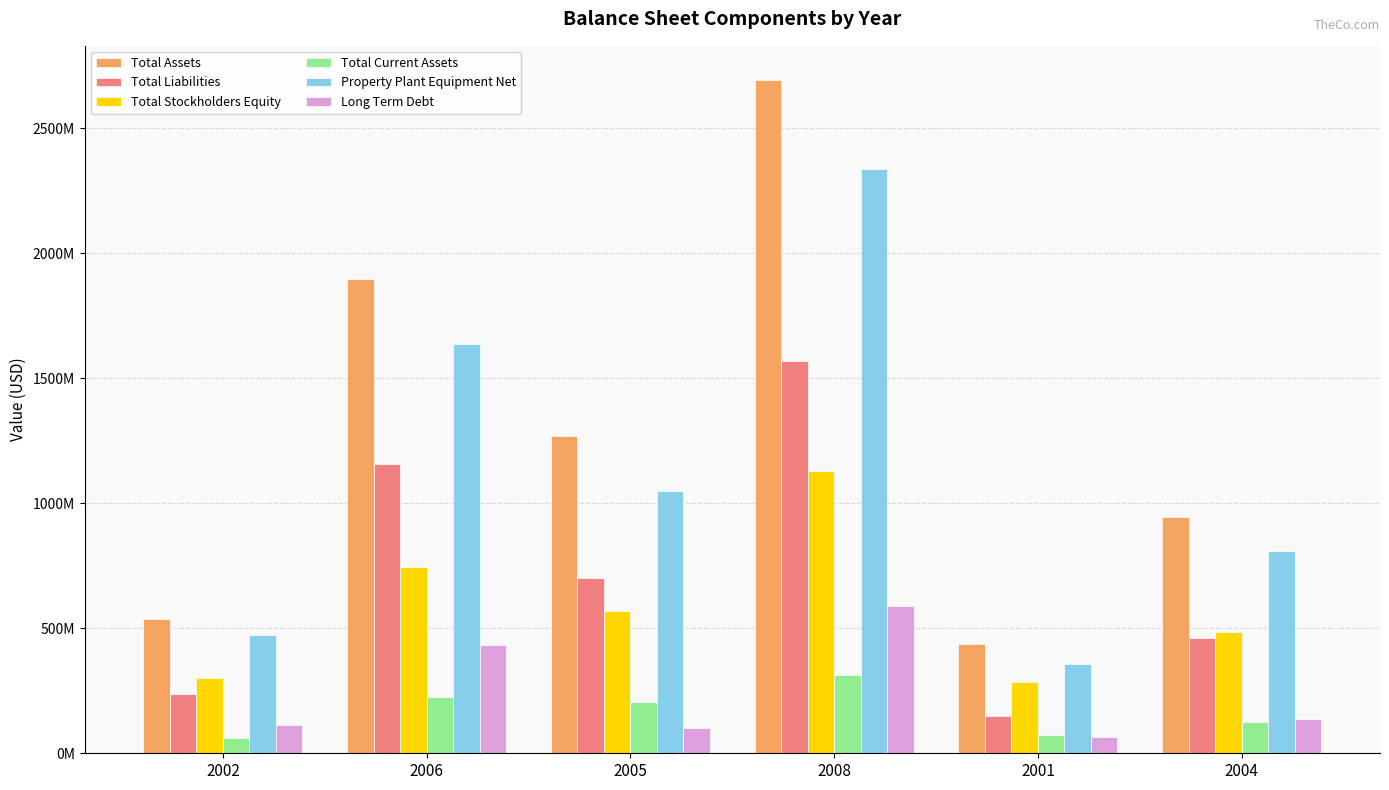

The Property Plant Equipment Net series shows 358930000 at 2001. True or false?

True